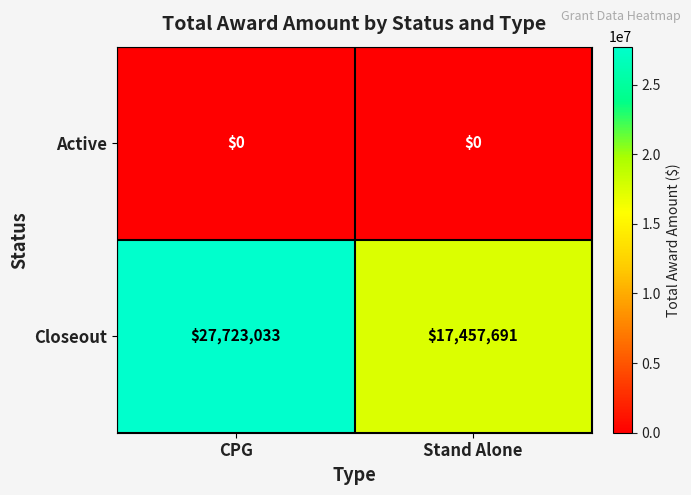

Which category has the highest value across all series?

CPG